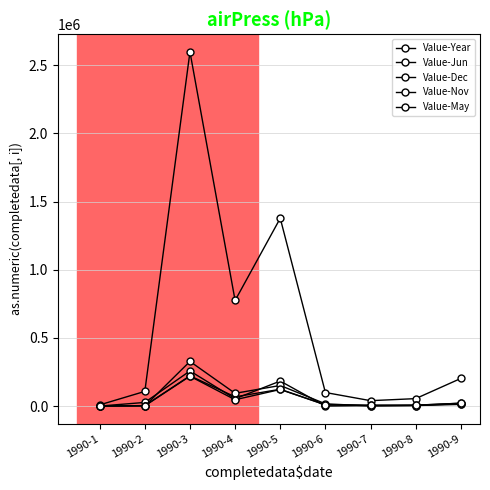

What is the total value across all series at 1990-5?

1957541